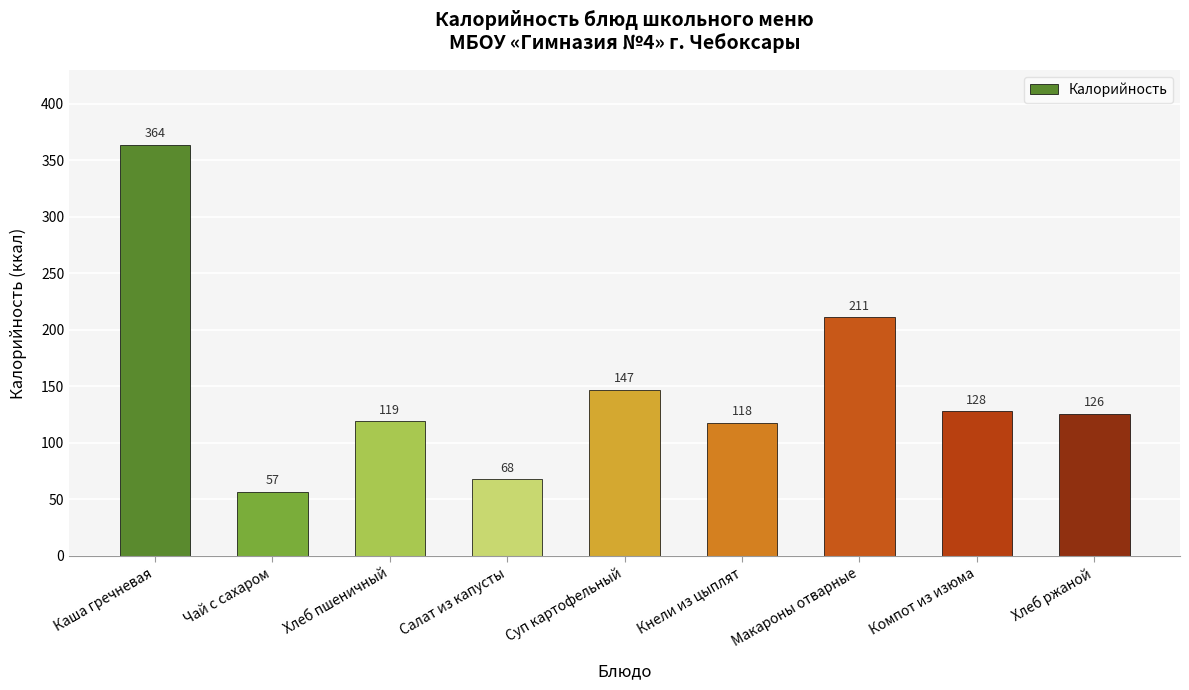

List the labels in order of value, largest first.

Каша гречневая, Макароны отварные, Суп картофельный, Компот из изюма, Хлеб ржаной, Хлеб пшеничный, Кнели из цыплят, Салат из капусты, Чай с сахаром